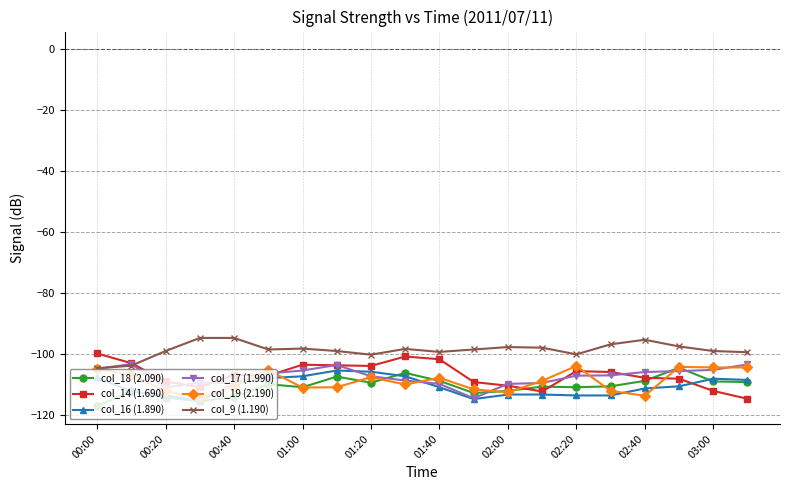

What is the maximum value shown in the chart?

-94.8